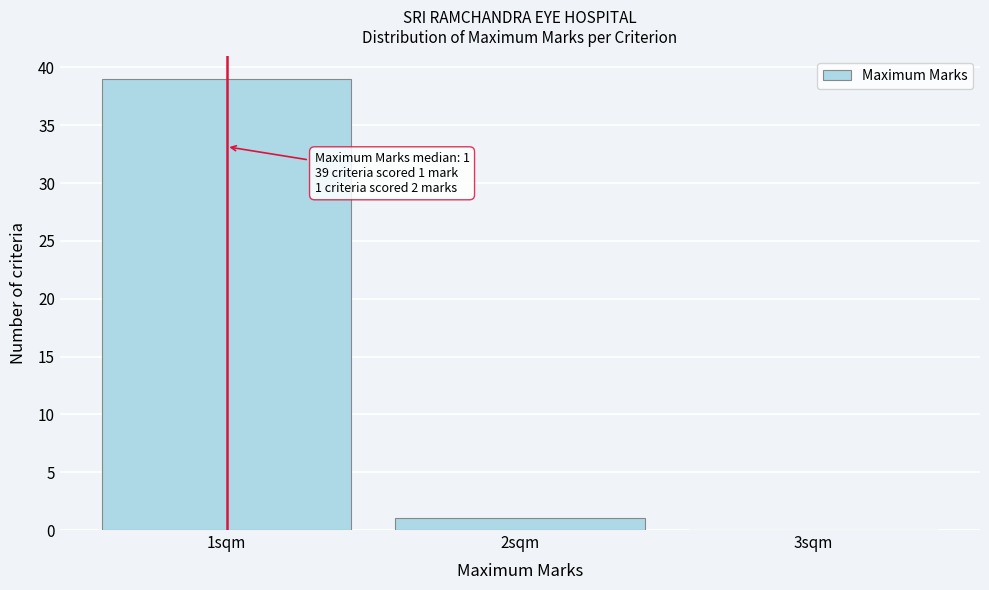

Which range on the x-axis has the tallest bar?

0.5 to 1.5